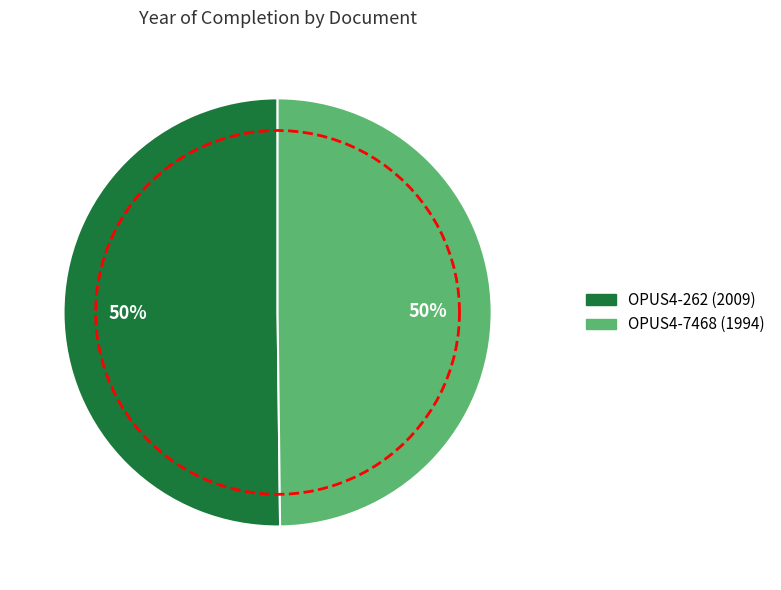

Rank the categories by value from highest to lowest.

OPUS4-262 (2009), OPUS4-7468 (1994)